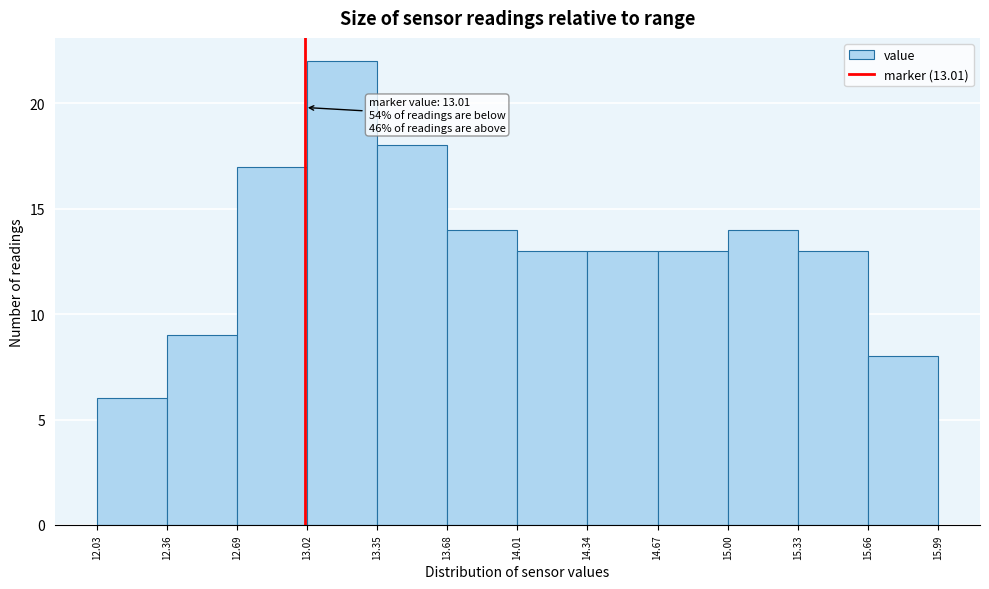

Over which range of the x-axis is the bar tallest?

13.02 to 13.35